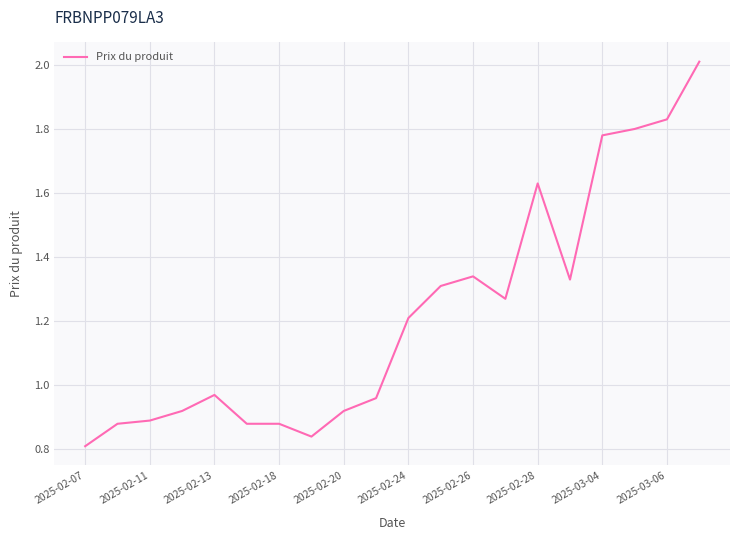

What is the greatest value displayed?

2.0